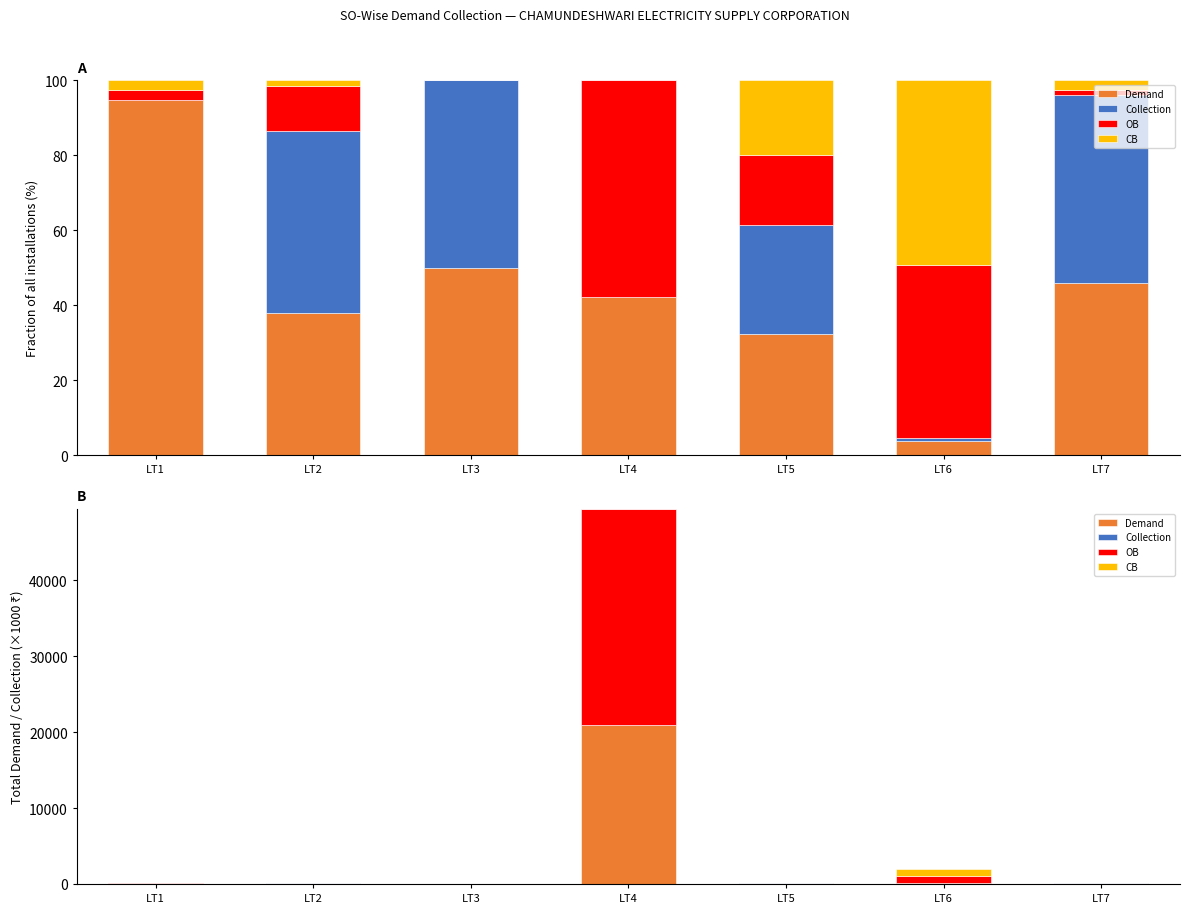

Reading right to left, transcribe all the data shown in this chart.

Demand: 38.2	76.5	38.6	20917.1	2.0	44.1	61.3
Collection: 41.4	15.6	34.7	0.0	2.0	56.1	0.0
OB: 1.1	933.9	22.4	28474.4	0.0	13.9	1.7
CB: 2.1	994.8	23.8	0.0	0.0	1.8	1.6